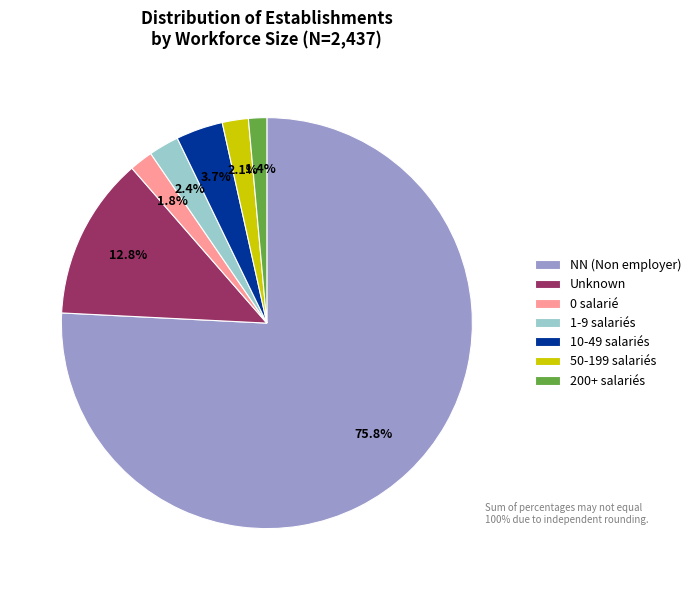

Is the sum of 50-199 salariés and 200+ salariés greater than half?

No